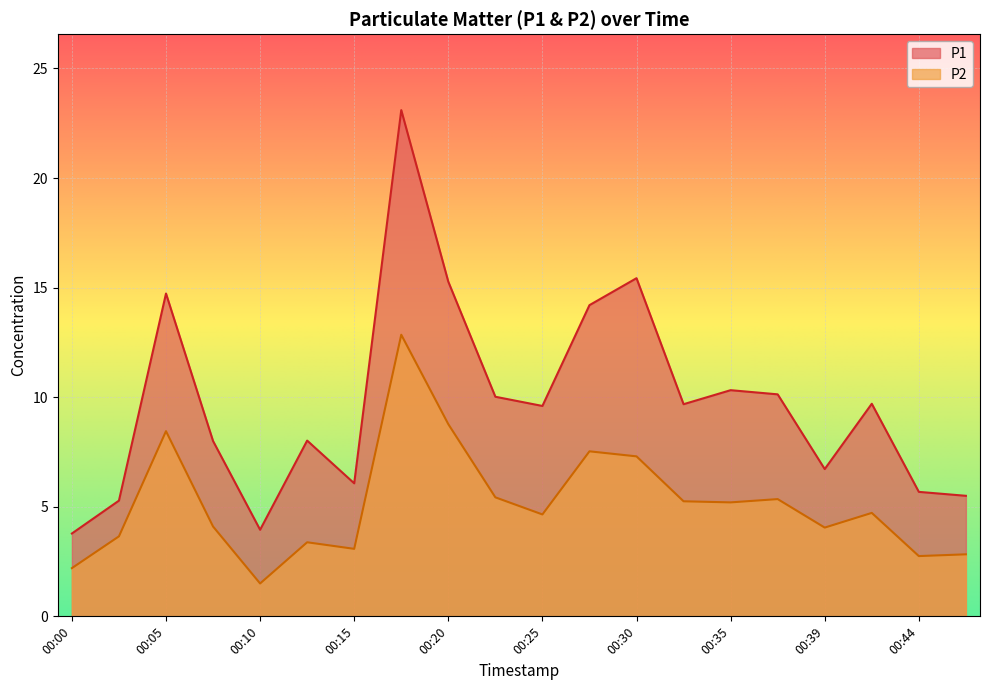

What is the total value across all series at 00:17?

36.0